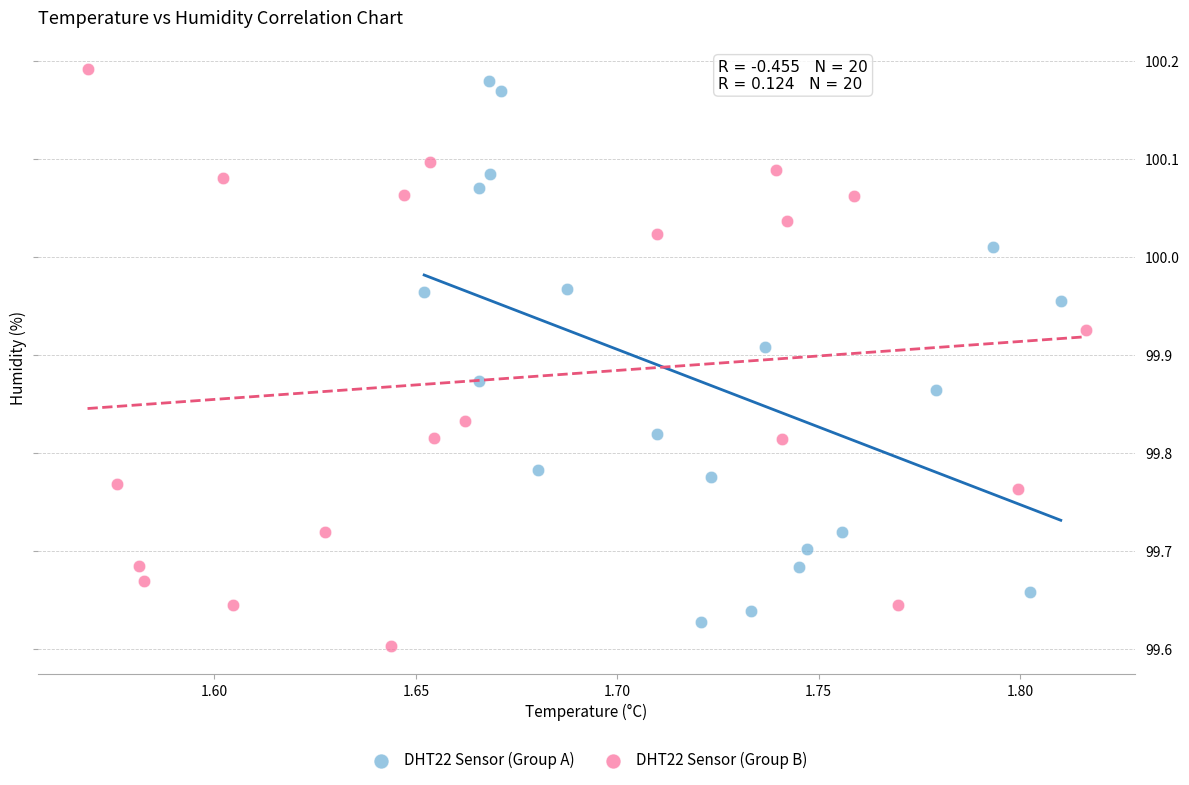

Which series reaches the maximum Y coordinate?

DHT22 Sensor (Group B)